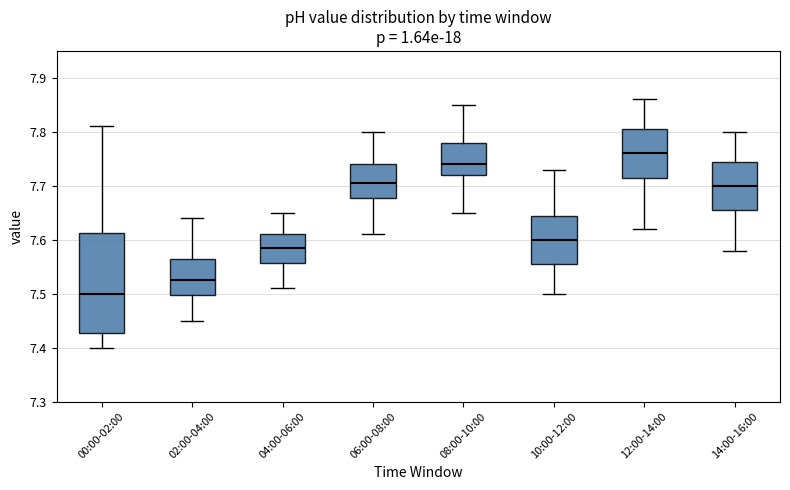

Comparing the boxes themselves (not the whiskers), which one is the tallest?

00:00-02:00